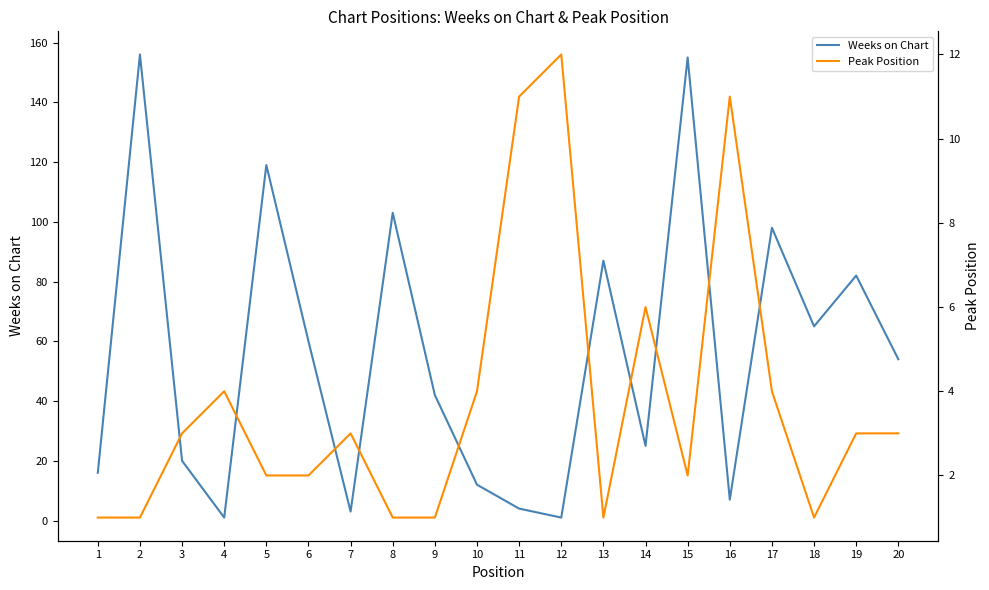

At which category does Weeks on Chart reach its first local valley?

4